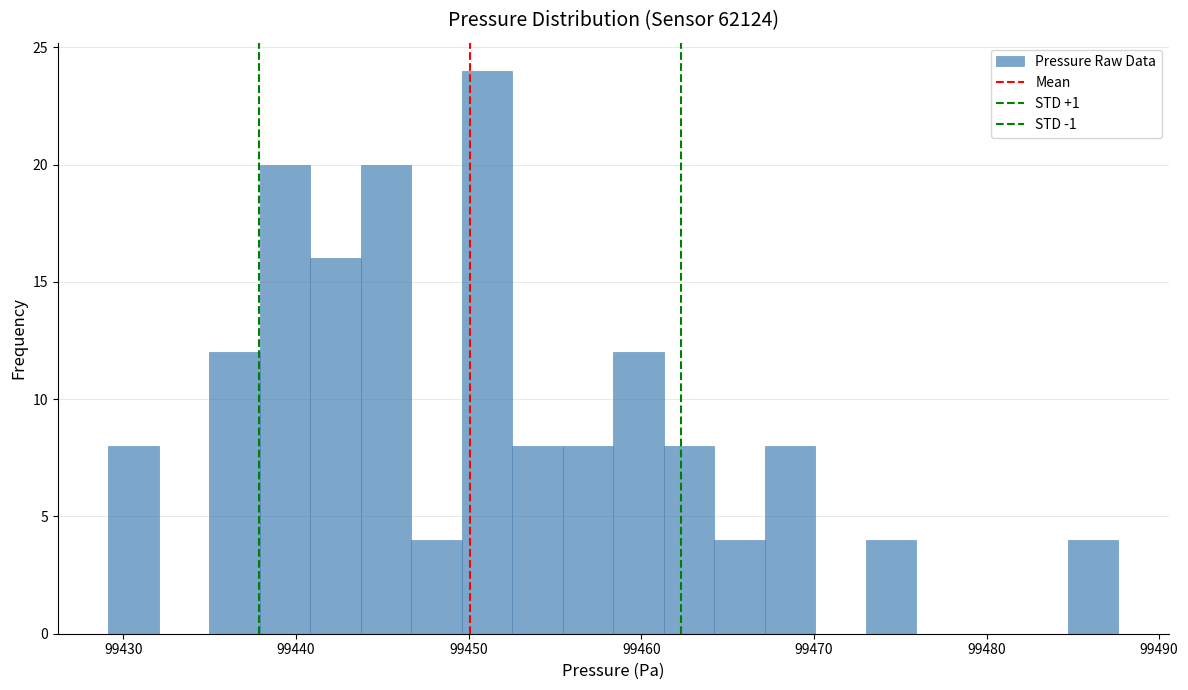

Around what value on the x-axis is the tallest bar? Give the approximate position of its centre, as read against the axis.

99451